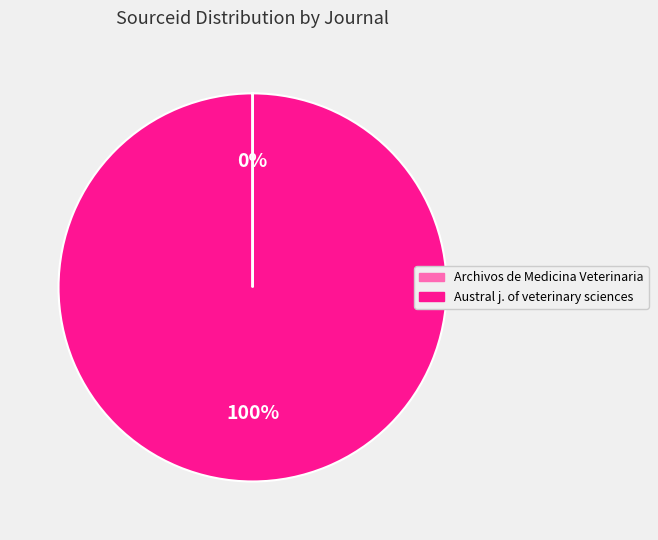

To the nearest percent, what is the difference between the largest and smallest slice percentages?

100%